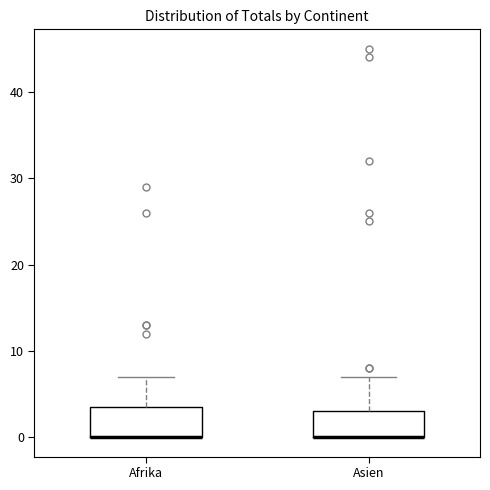

Reading left to right, transcribe this box plot: for each box, give where its median line is, the range the box spans, and where its two whiskers end, as read against the y-axis. The values are not printed on the chart, so give them approximately, as read against the axis.

Afrika: median 0 (drawn on the box's lower edge), box 0 to 4, whiskers 0 to 7
Asien: median 0 (drawn on the box's lower edge), box 0 to 3, whiskers 0 to 7